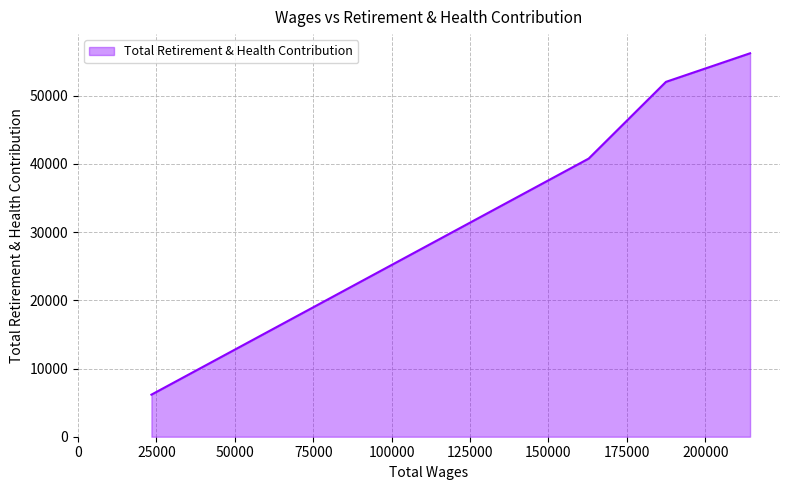

What is the difference between the second highest and second lowest values?

11248